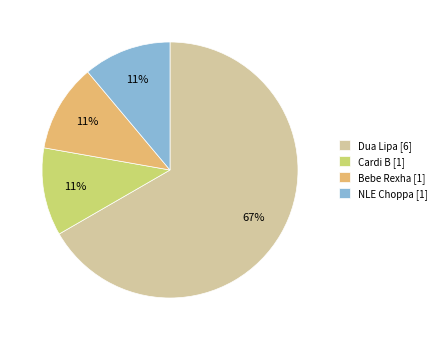

How many slices are in this pie chart?

4